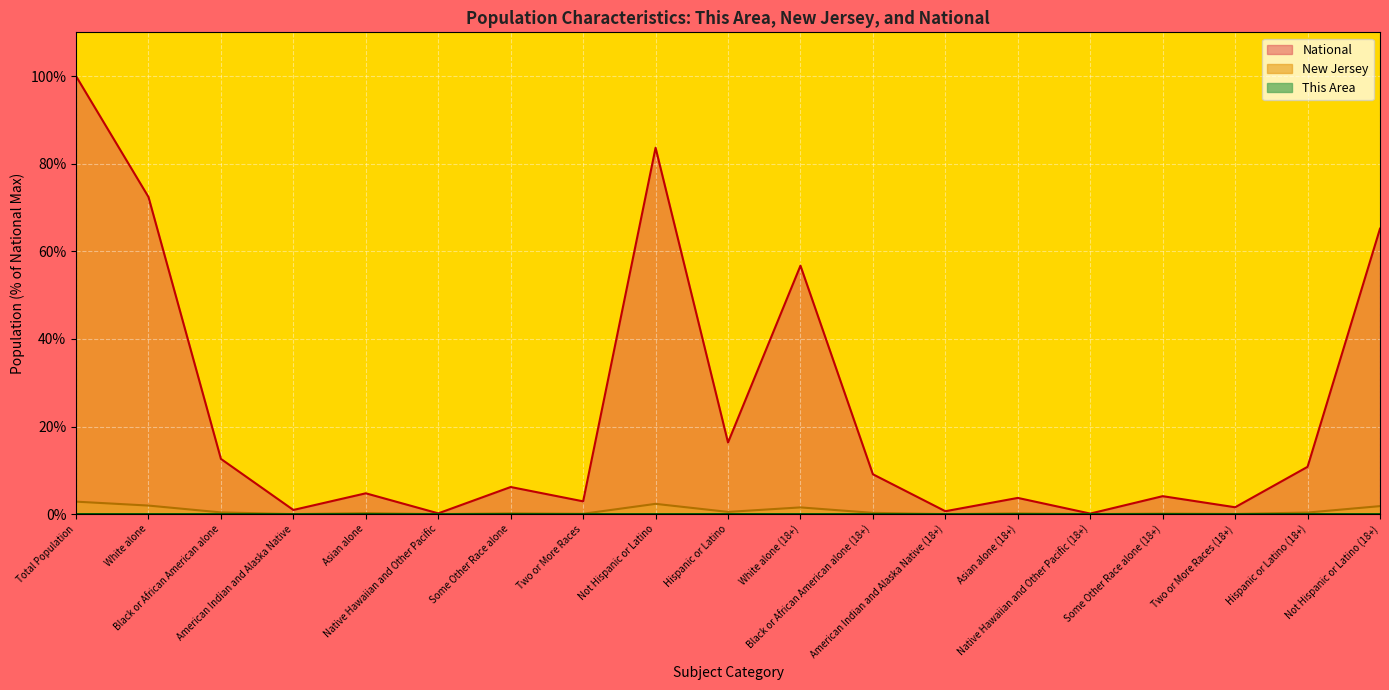

What is the average value of the National series?

23.8